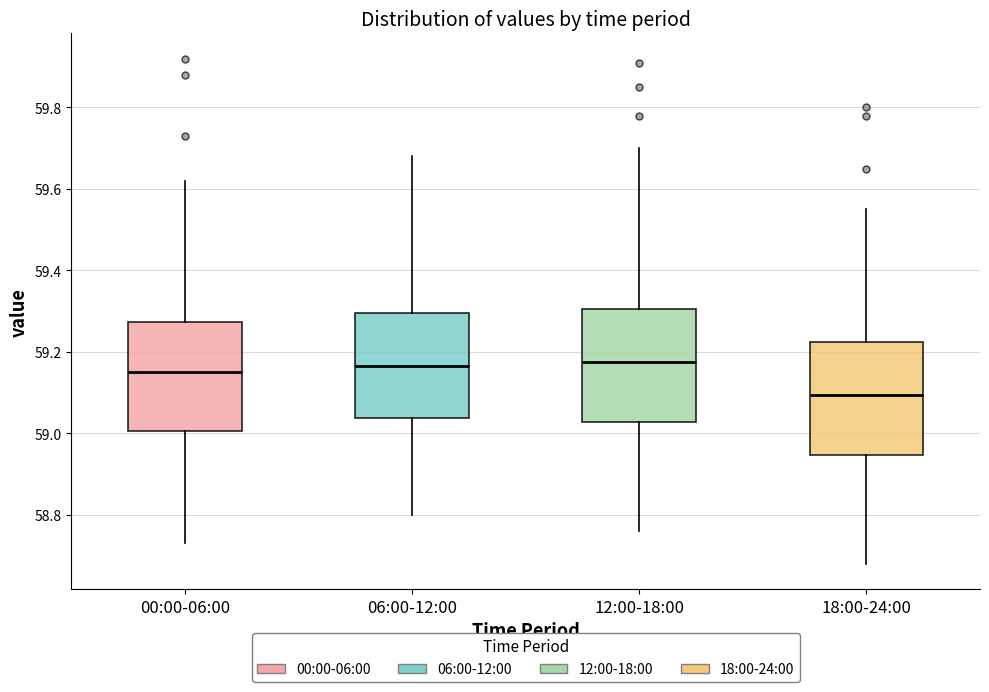

Where is the upper edge of the box for 12:00-18:00 on the y-axis? The values are not printed on the chart, so give them approximately, as read against the axis.

59.30